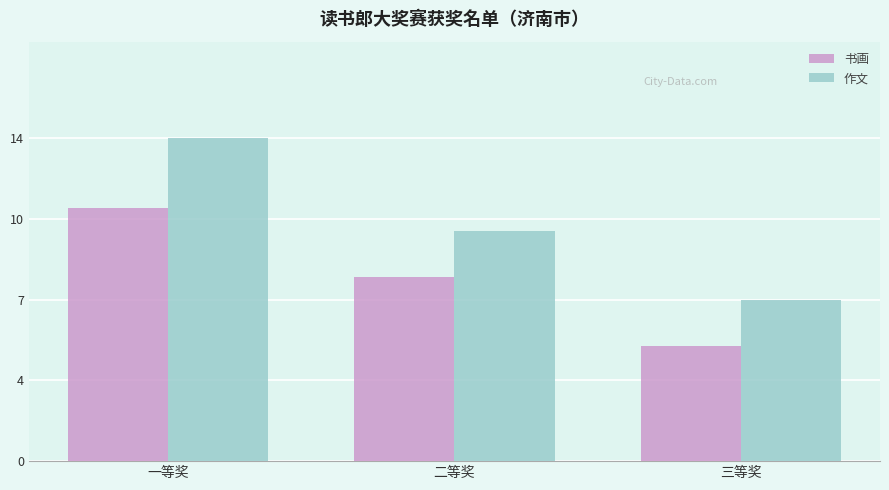

Are the bars grouped side by side (vs. stacked)?

Yes